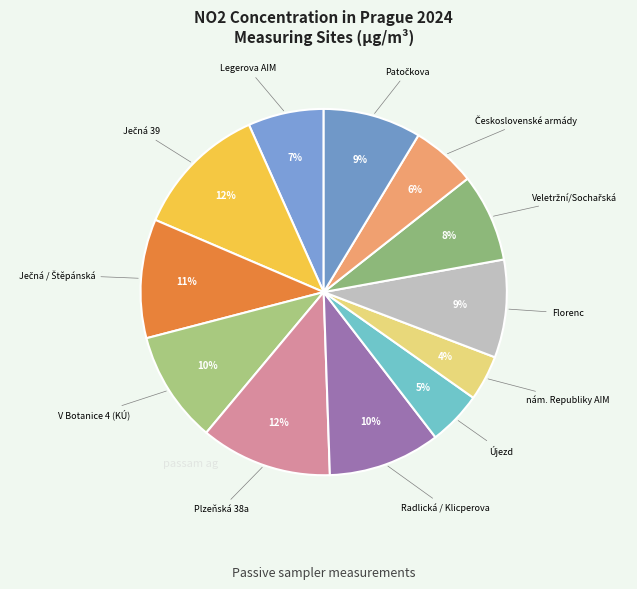

Which category has the smallest portion of the pie?

nám. Republiky AIM